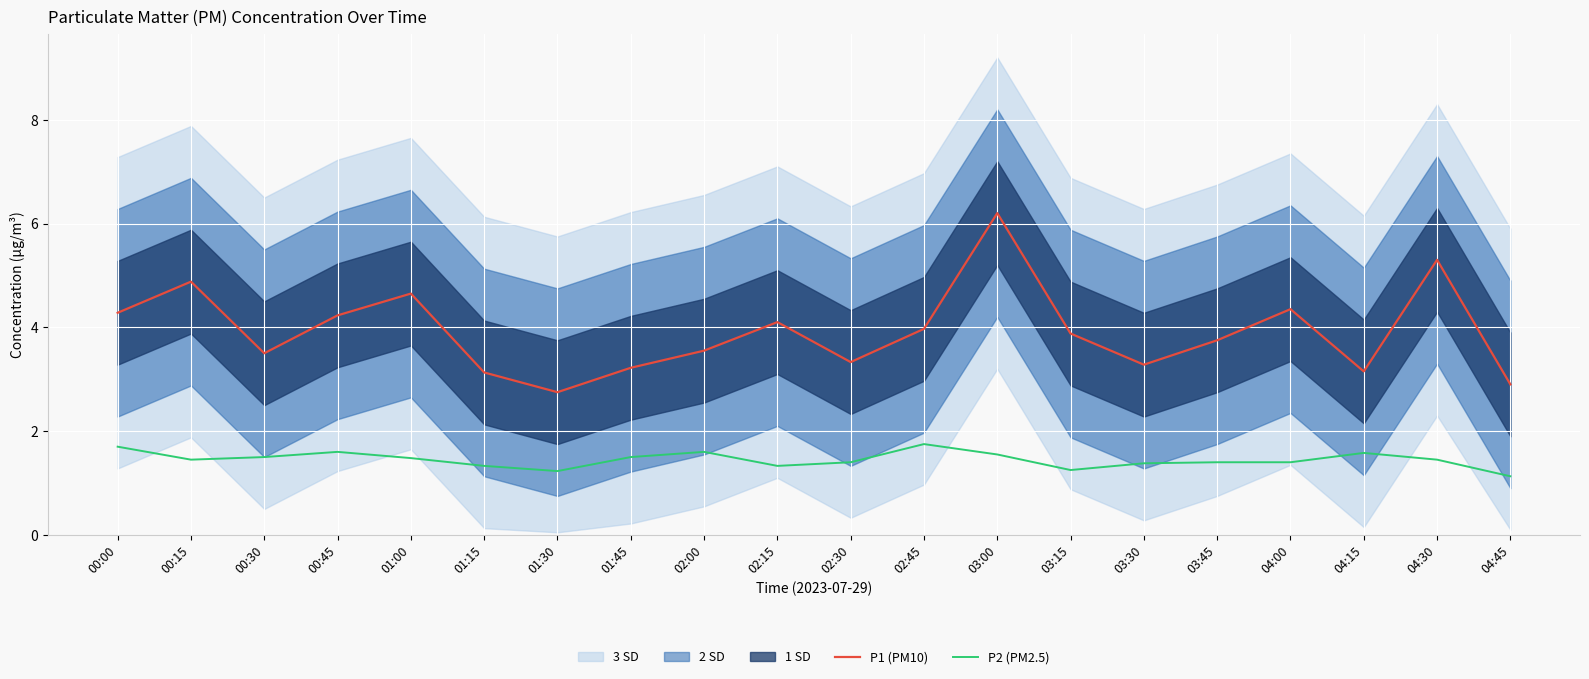

List the series in order of their overall mean, lowest first.

P2 (PM2.5), P1 (PM10)